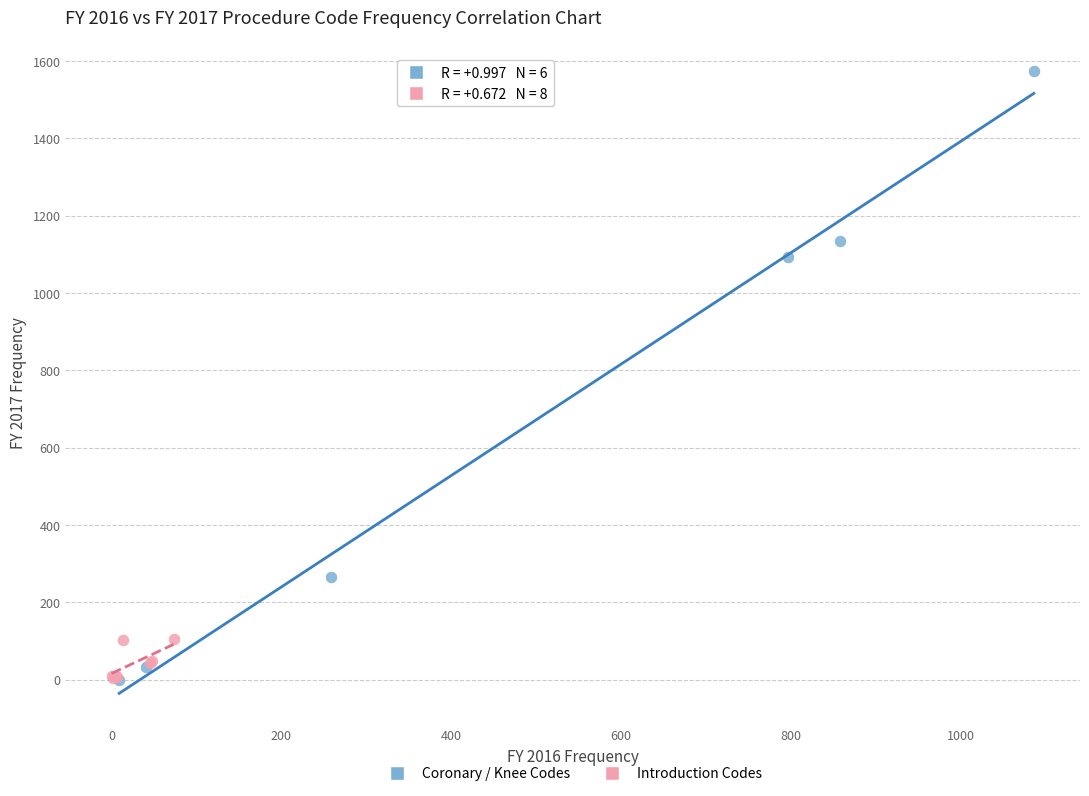

Which series has the largest Y range (max minus min)?

Coronary / Knee Codes